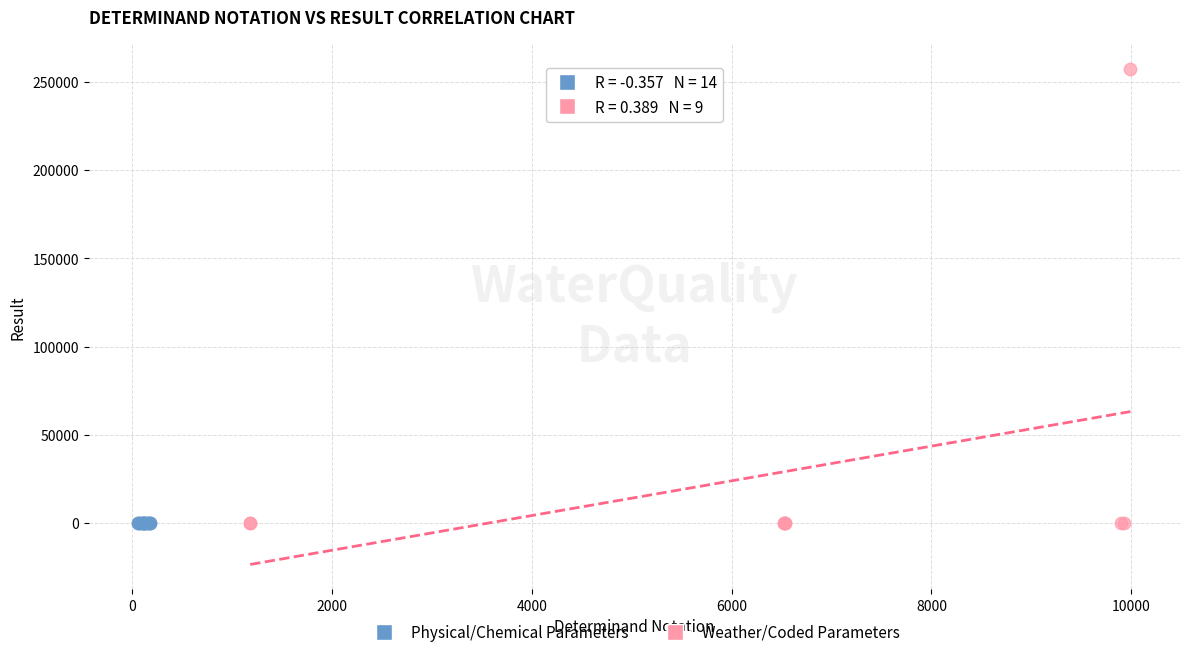

Which series reaches the maximum Y coordinate?

Weather/Coded Parameters